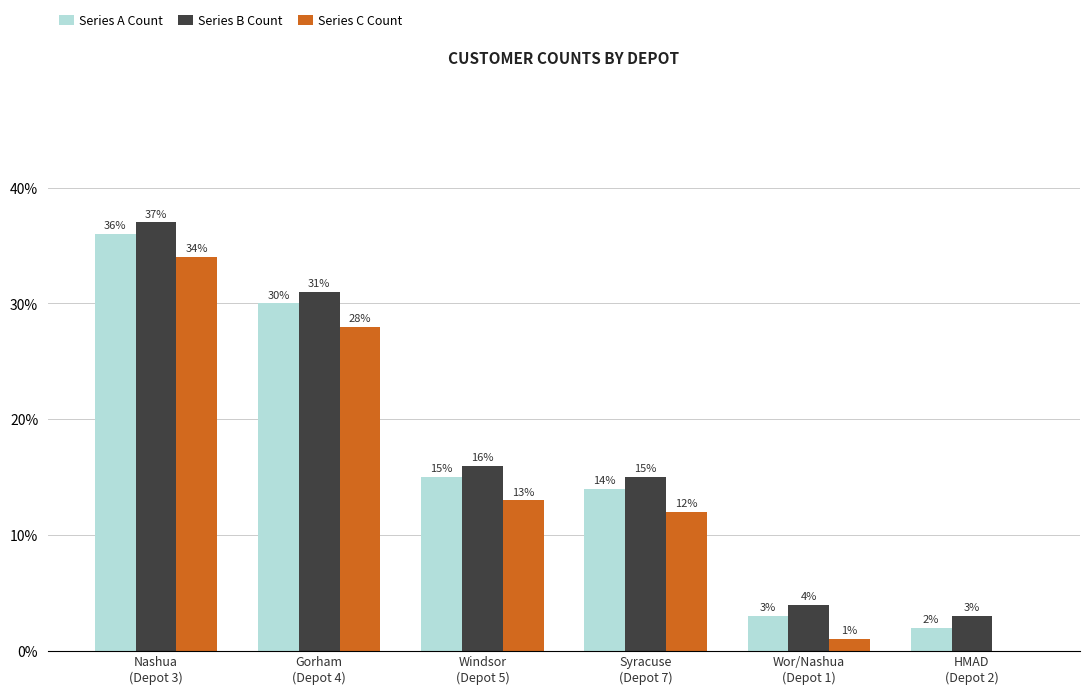

Where does the Series B Count series first go above 16?

Nashua
(Depot 3)